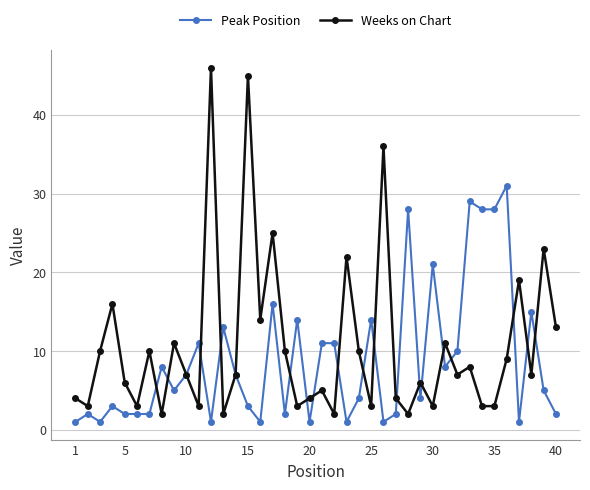

What is the highest value of the Peak Position series?

31